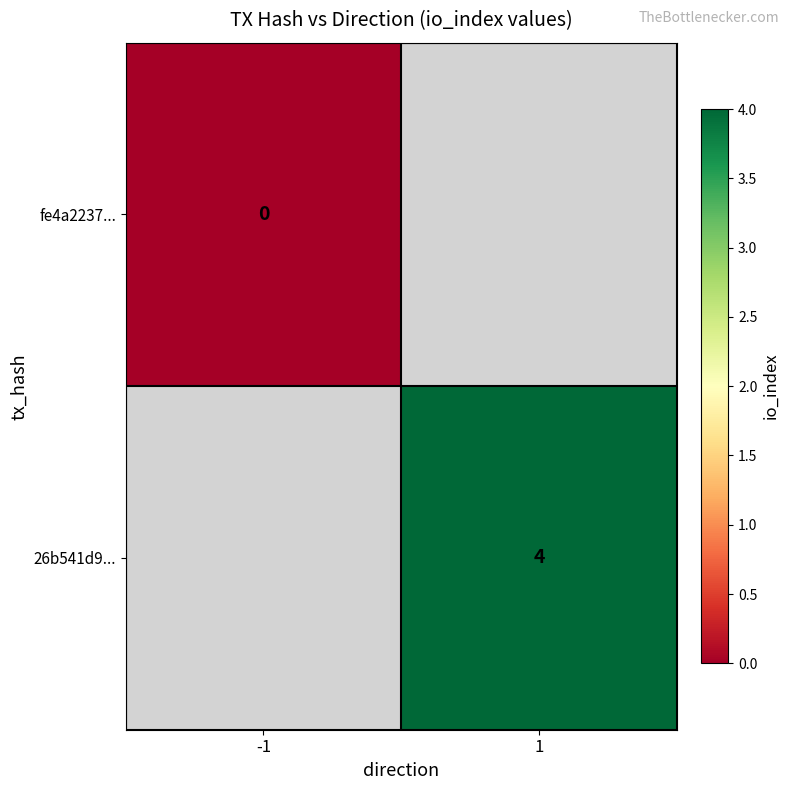

Is the value of 26b541d9... at 1 greater than the value of fe4a2237... at -1?

Yes